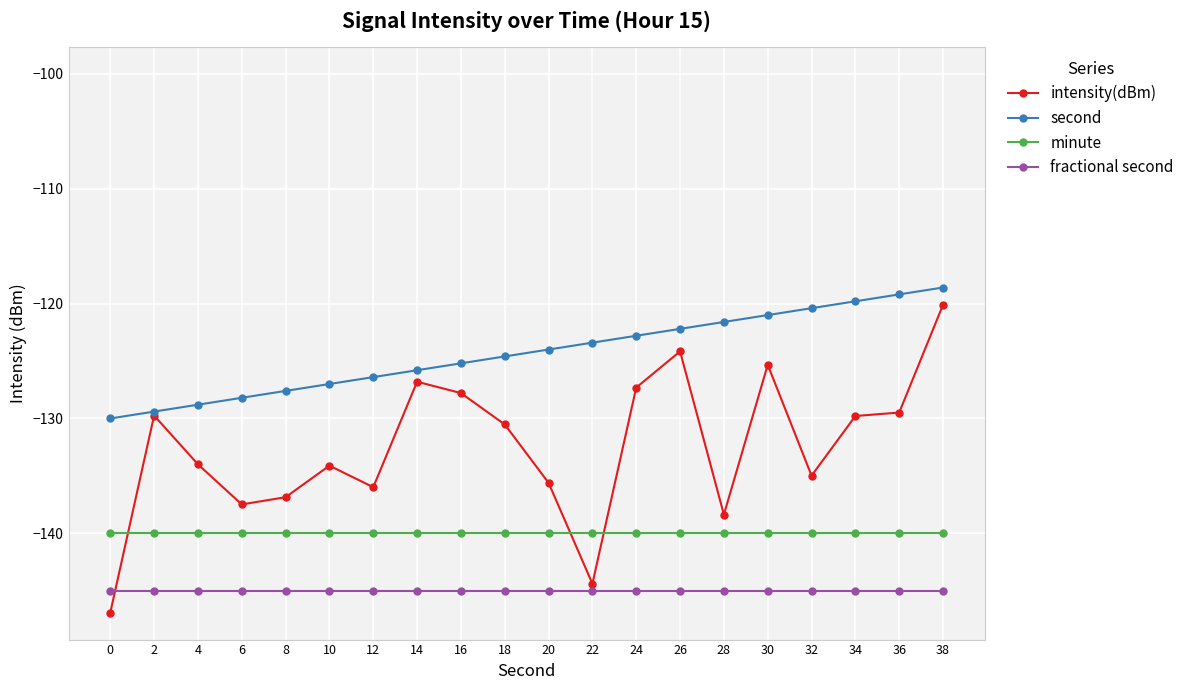

Where is second nearest to the value -124?

20